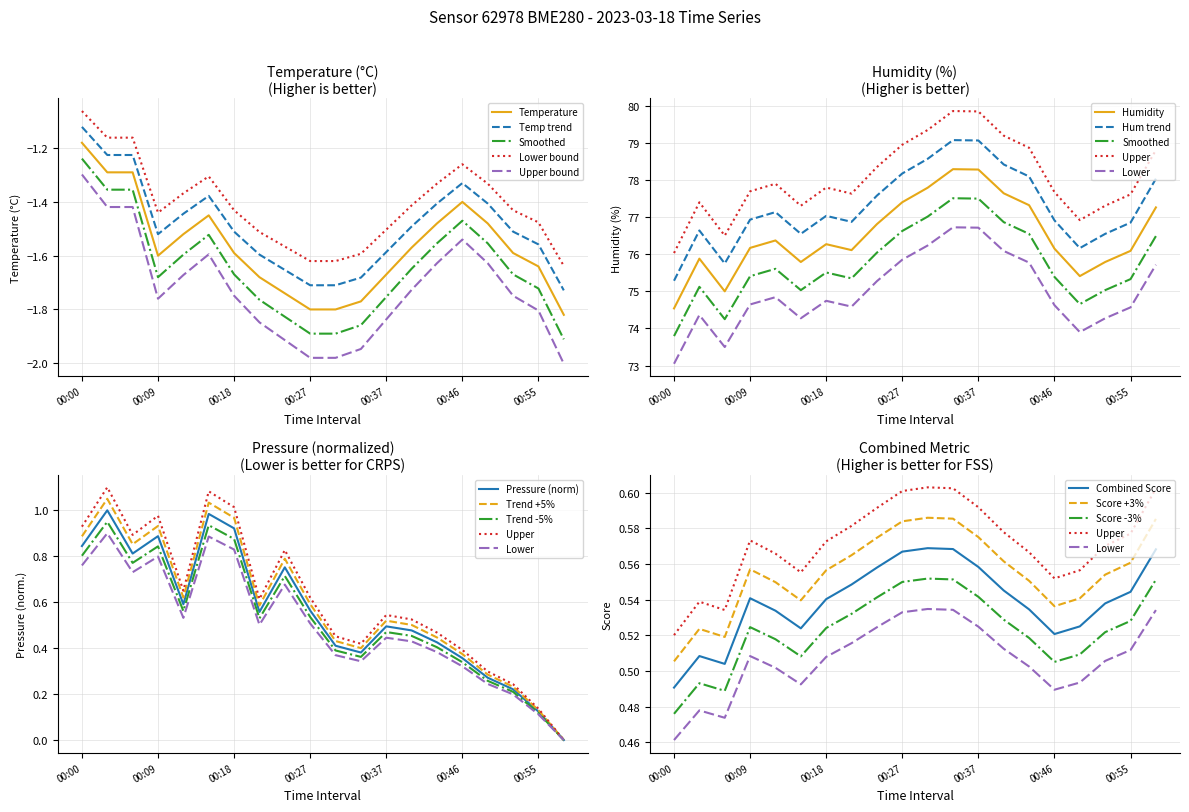

The humidity series shows 106.6 at 00:55. True or false?

False